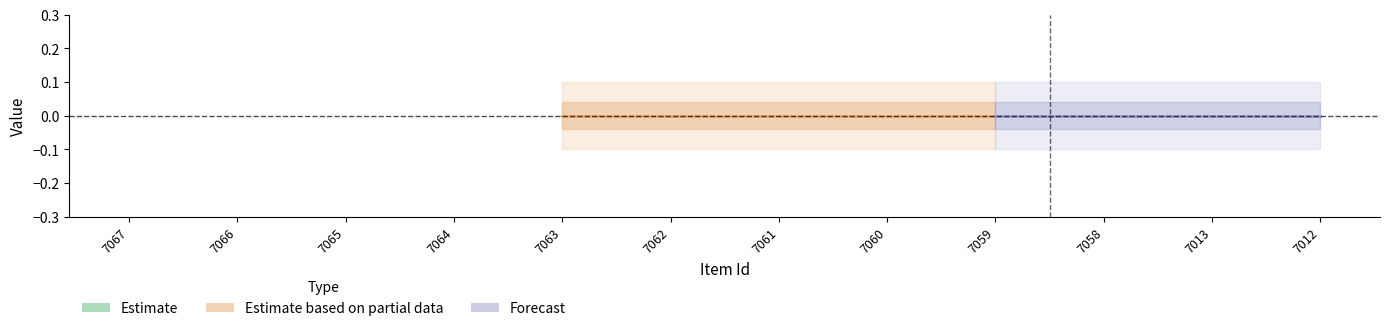

How many series are shown in this chart?

2